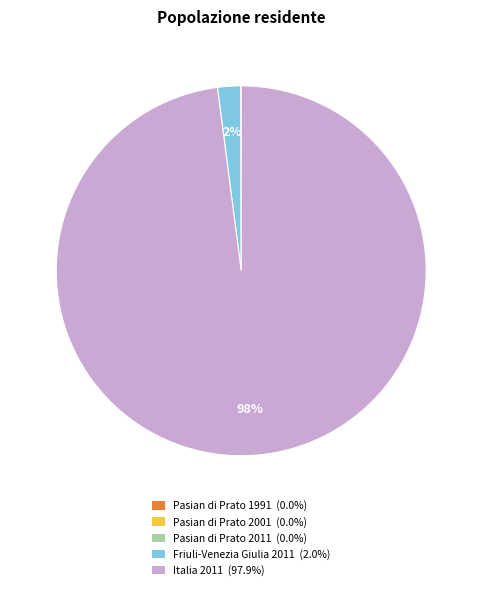

To the nearest percent, what is the average slice percentage?

20%